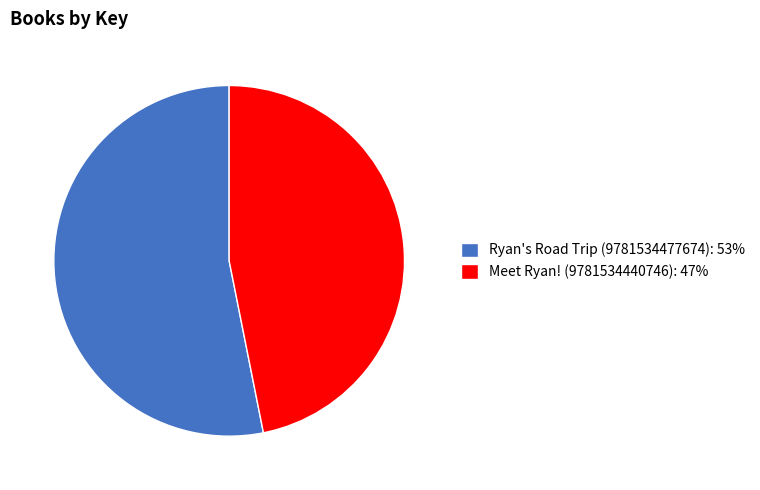

Does Meet Ryan! (9781534440746): 47% account for over 50% of the chart?

No